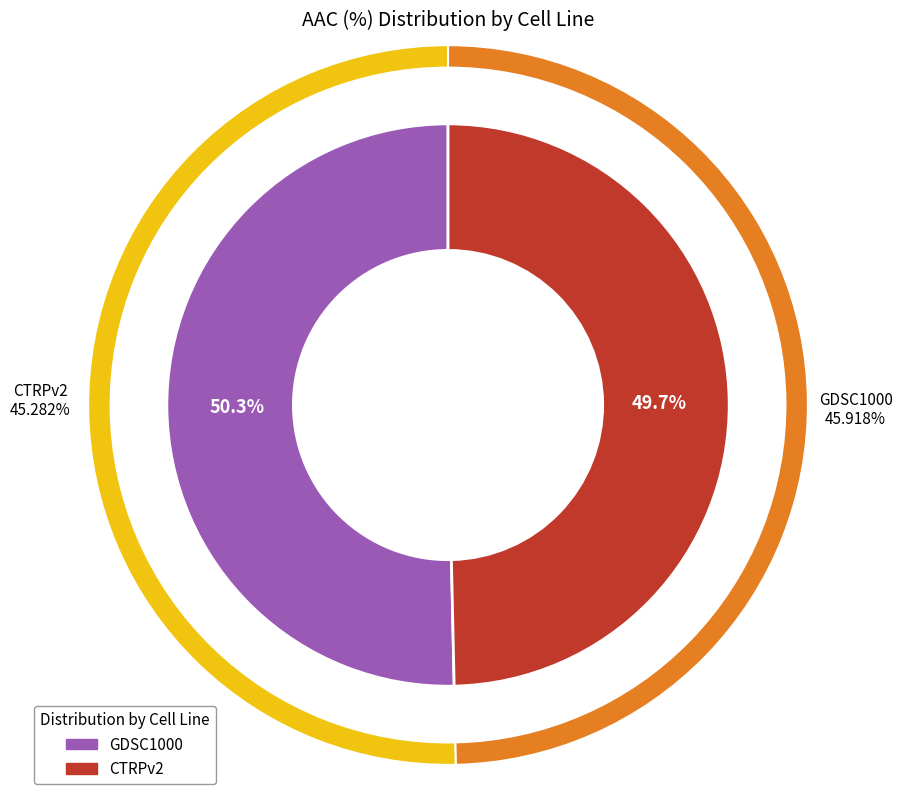

Is it true that GDSC1000 is 42% of the pie?

False